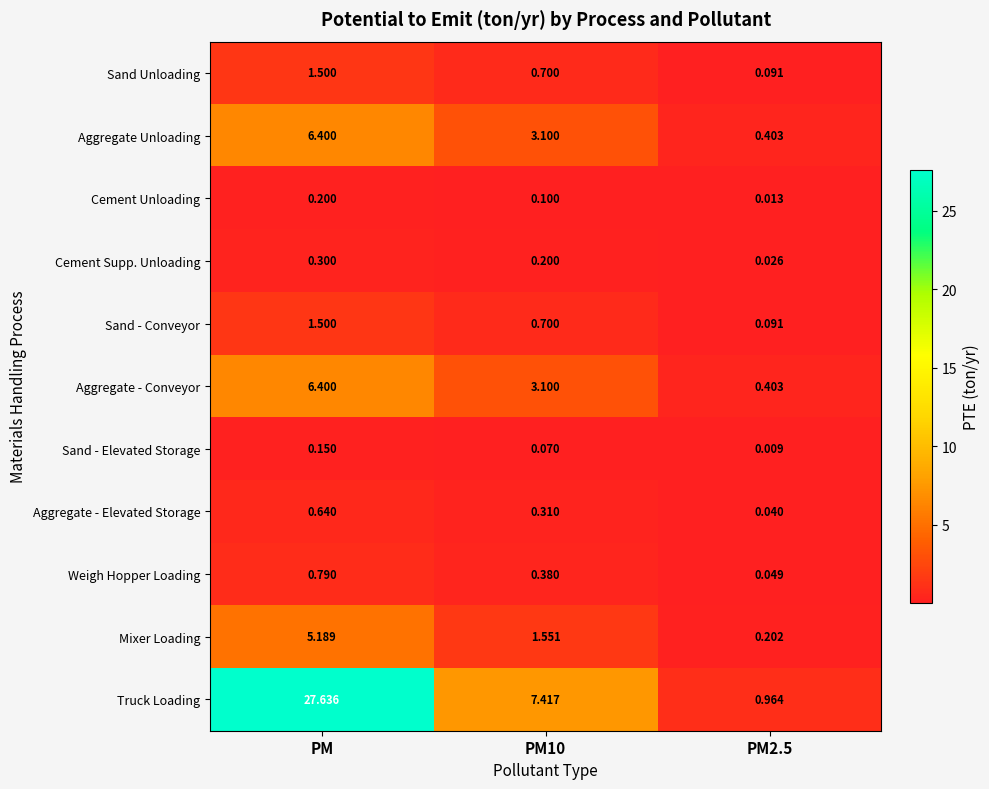

What is the difference between the highest and lowest values at PM10?

7.3